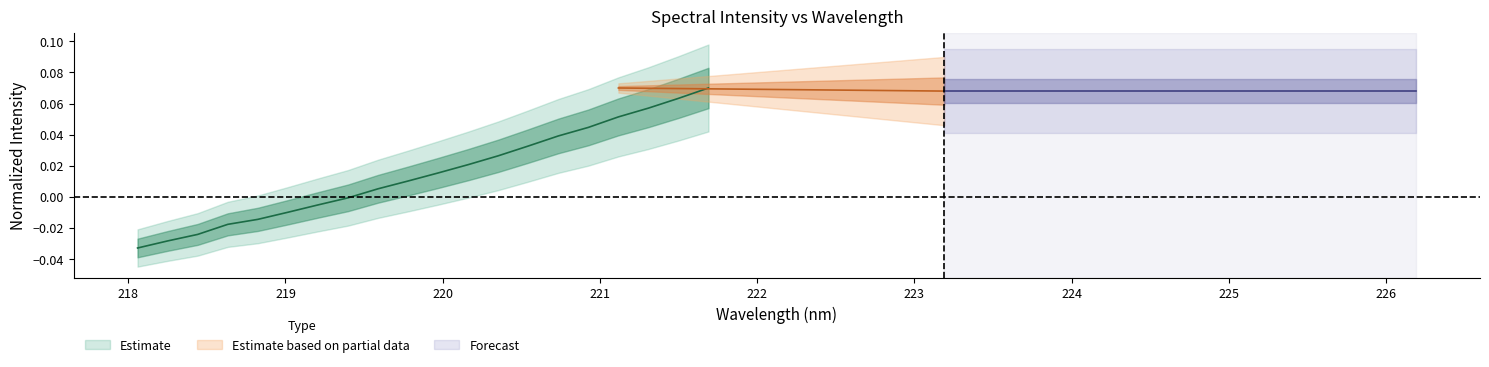

What is the value of the 19th point from the left?

0.1